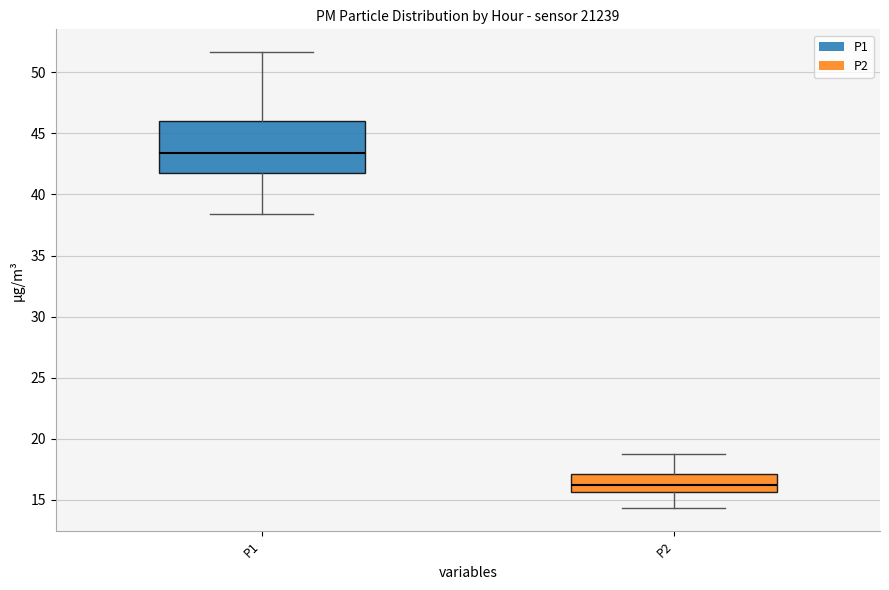

Which box is the tallest, from its lower edge to its upper edge?

P1